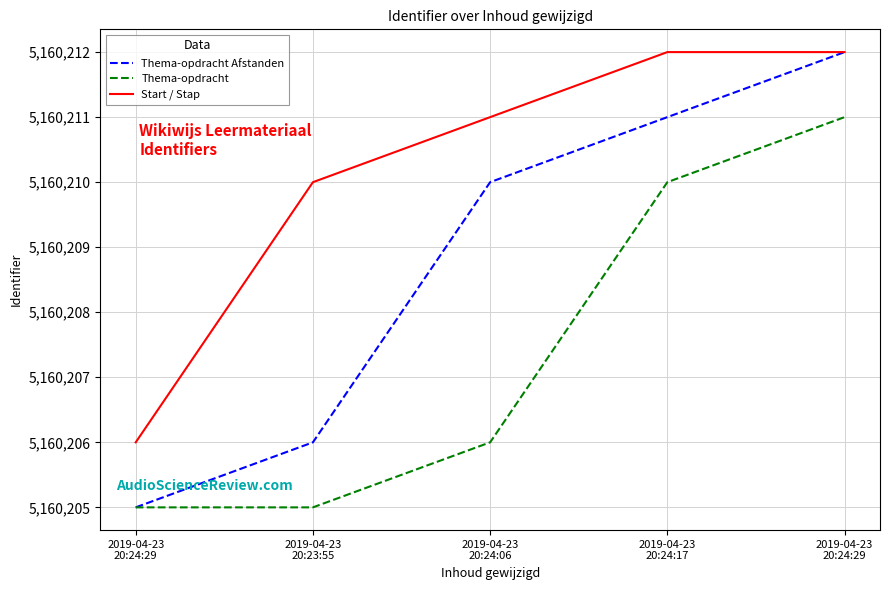

True or false: Thema-opdracht Afstanden and Thema-opdracht intersect in this chart.

False